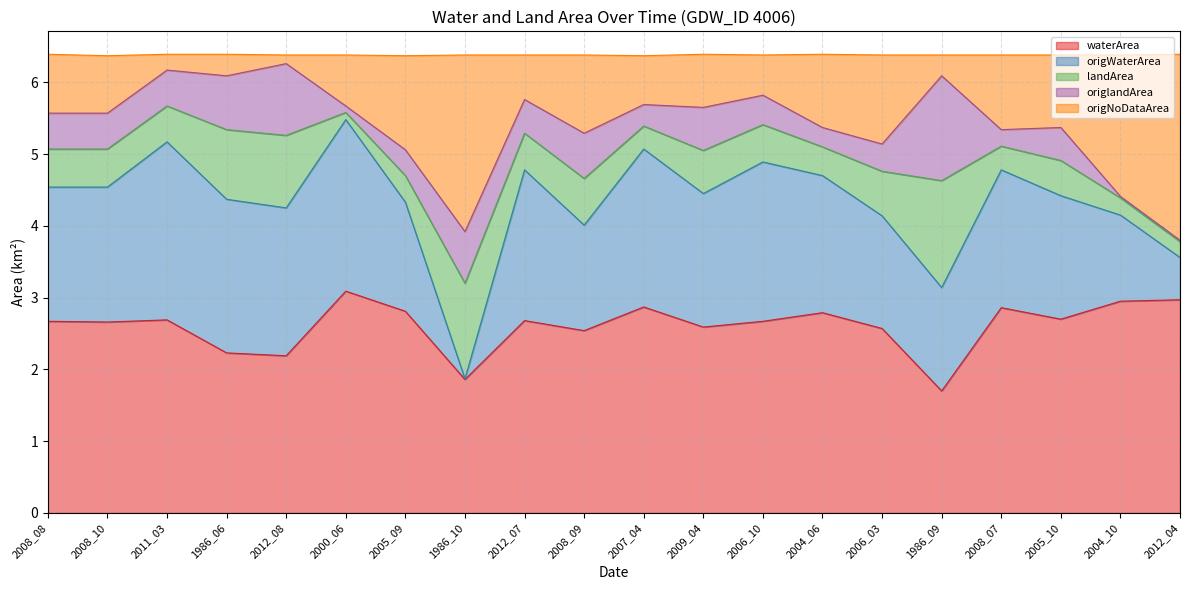

At which label does waterArea reach its minimum?

1986_09